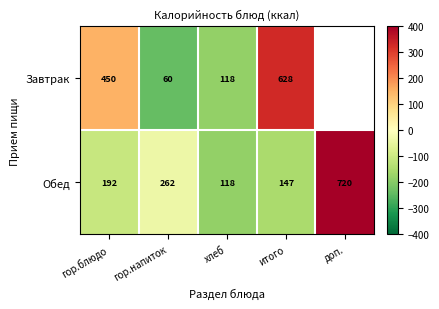

Where is Обед nearest to the value 419?

гор.напиток